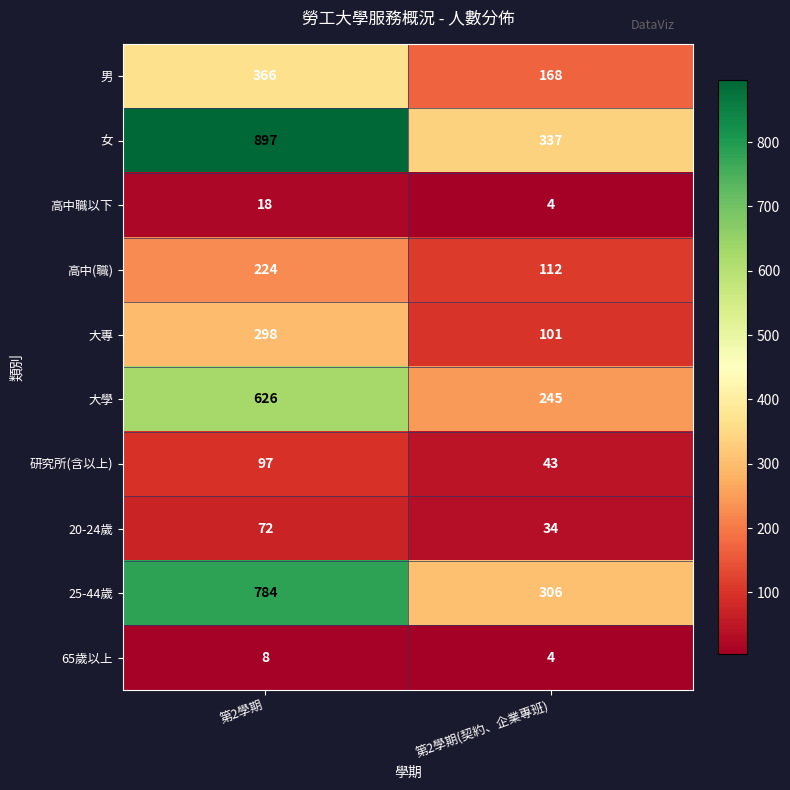

True or false: 65歲以上 has a value of 8 at 第2學期.

True